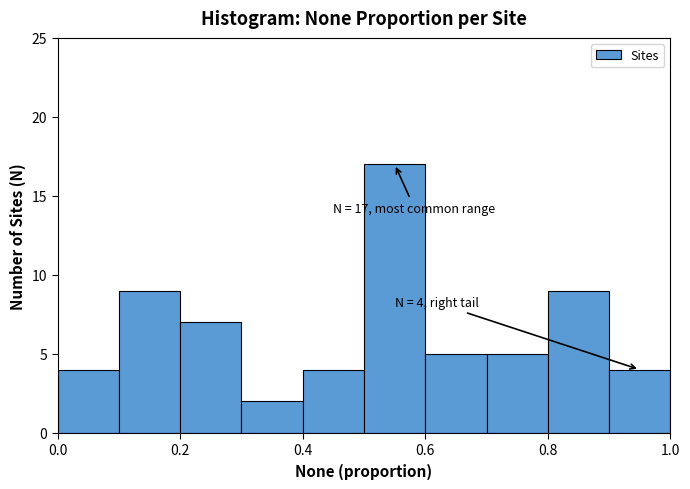

Over which range of the x-axis is the bar tallest?

0.5 to 0.6